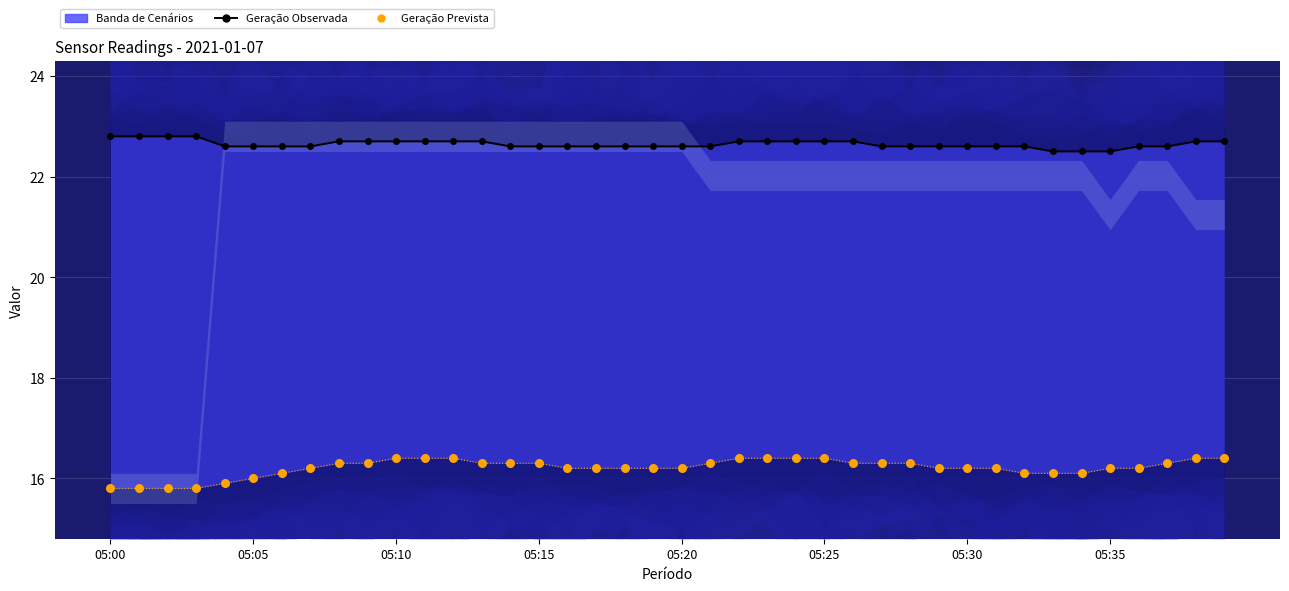

Is the value of Geração Prevista at 32 greater than the value of Geração Observada at 39?

No